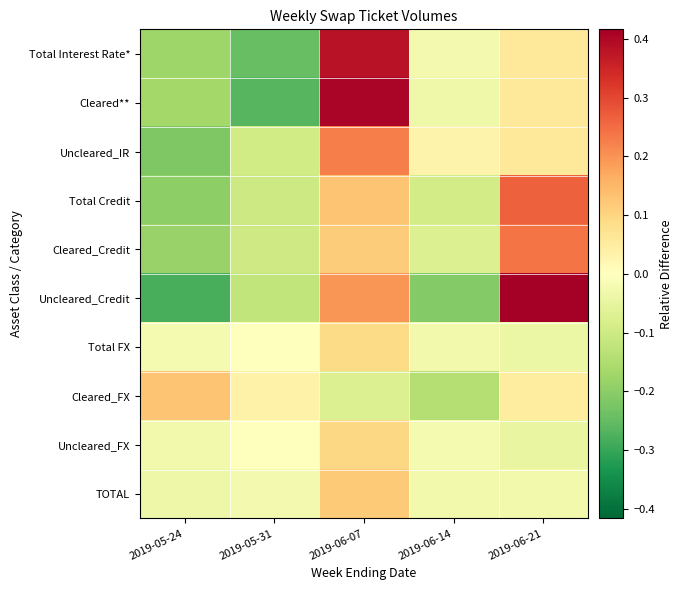

Reading left to right, list all the values displayed in this chart.

Total Interest Rate*: 2019-05-24=-0.2	2019-05-31=-0.2	2019-06-07=0.4	2019-06-14=-0.0	2019-06-21=0.1
Cleared**: 2019-05-24=-0.2	2019-05-31=-0.3	2019-06-07=0.4	2019-06-14=-0.0	2019-06-21=0.1
Uncleared_IR: 2019-05-24=-0.2	2019-05-31=-0.1	2019-06-07=0.2	2019-06-14=0.0	2019-06-21=0.1
Total Credit: 2019-05-24=-0.2	2019-05-31=-0.1	2019-06-07=0.1	2019-06-14=-0.1	2019-06-21=0.3
Cleared_Credit: 2019-05-24=-0.2	2019-05-31=-0.1	2019-06-07=0.1	2019-06-14=-0.1	2019-06-21=0.2
Uncleared_Credit: 2019-05-24=-0.3	2019-05-31=-0.1	2019-06-07=0.2	2019-06-14=-0.2	2019-06-21=0.4
Total FX: 2019-05-24=-0.0	2019-05-31=-0.0	2019-06-07=0.1	2019-06-14=-0.0	2019-06-21=-0.0
Cleared_FX: 2019-05-24=0.1	2019-05-31=0.0	2019-06-07=-0.1	2019-06-14=-0.1	2019-06-21=0.1
Uncleared_FX: 2019-05-24=-0.0	2019-05-31=-0.0	2019-06-07=0.1	2019-06-14=-0.0	2019-06-21=-0.0
TOTAL: 2019-05-24=-0.0	2019-05-31=-0.0	2019-06-07=0.1	2019-06-14=-0.0	2019-06-21=-0.0